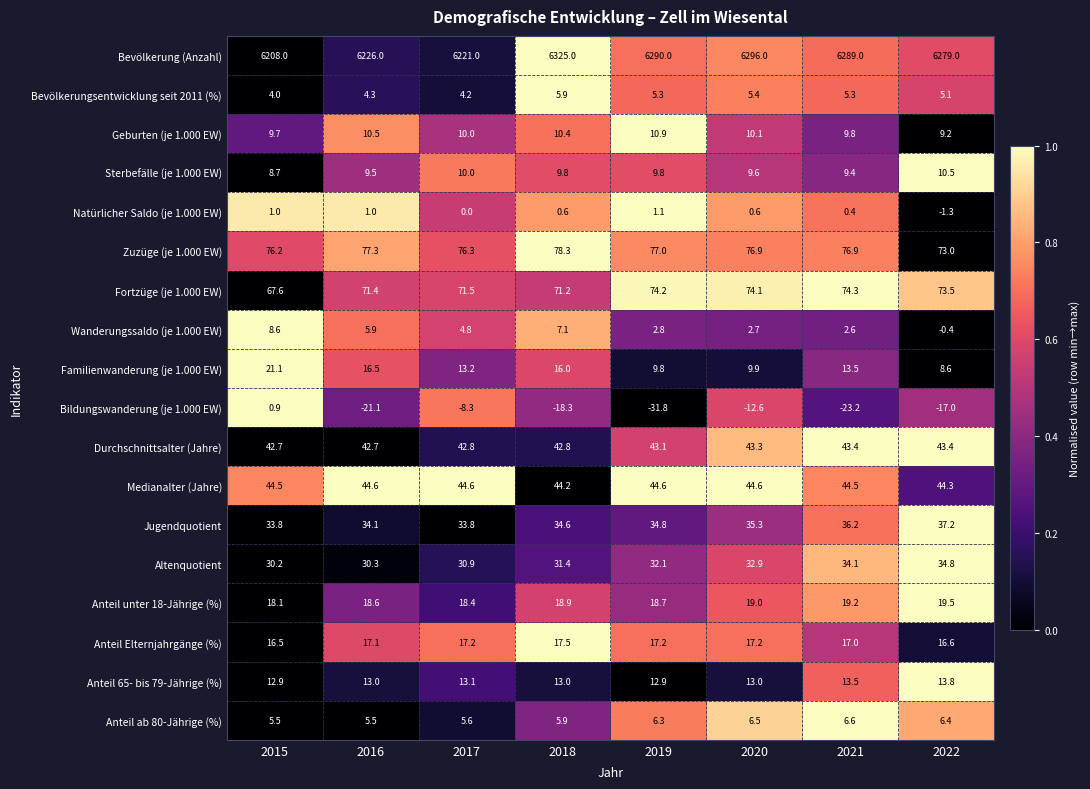

Is it true that Sterbefälle (je 1.000 EW) equals 9.8 at 2018?

True